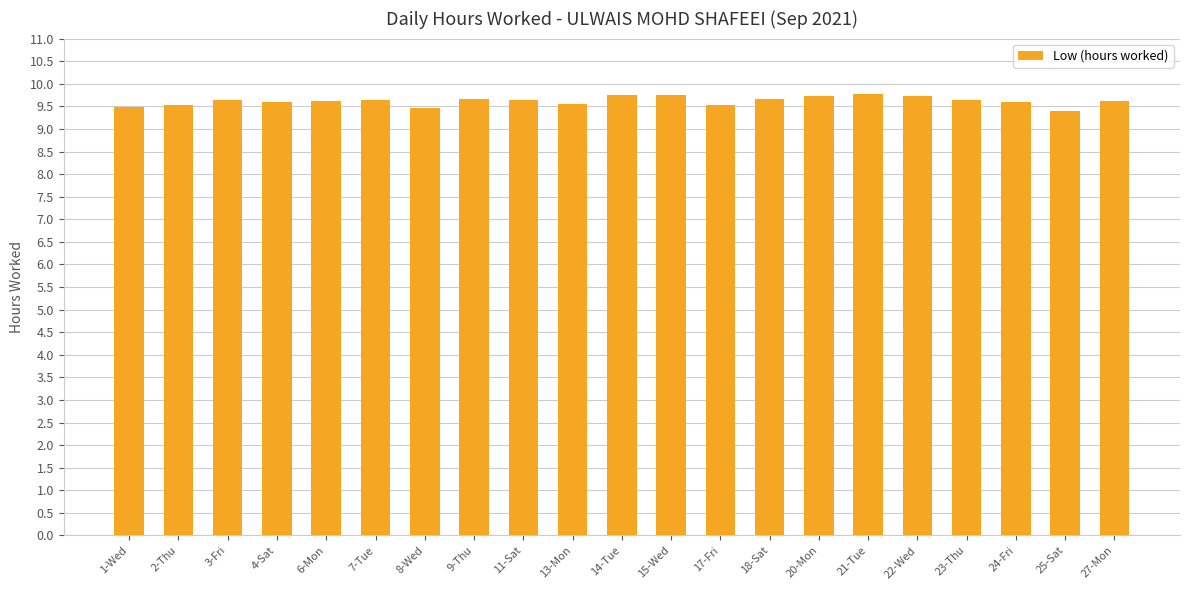

What is the difference between the maximum and minimum values?

0.4